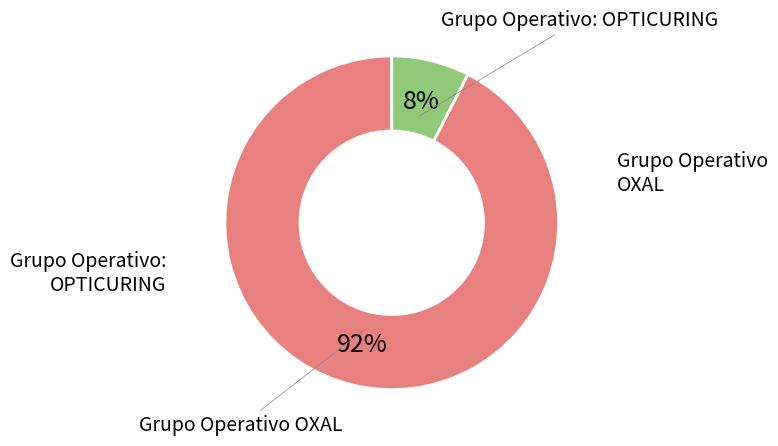

Does any single category account for the majority?

Yes